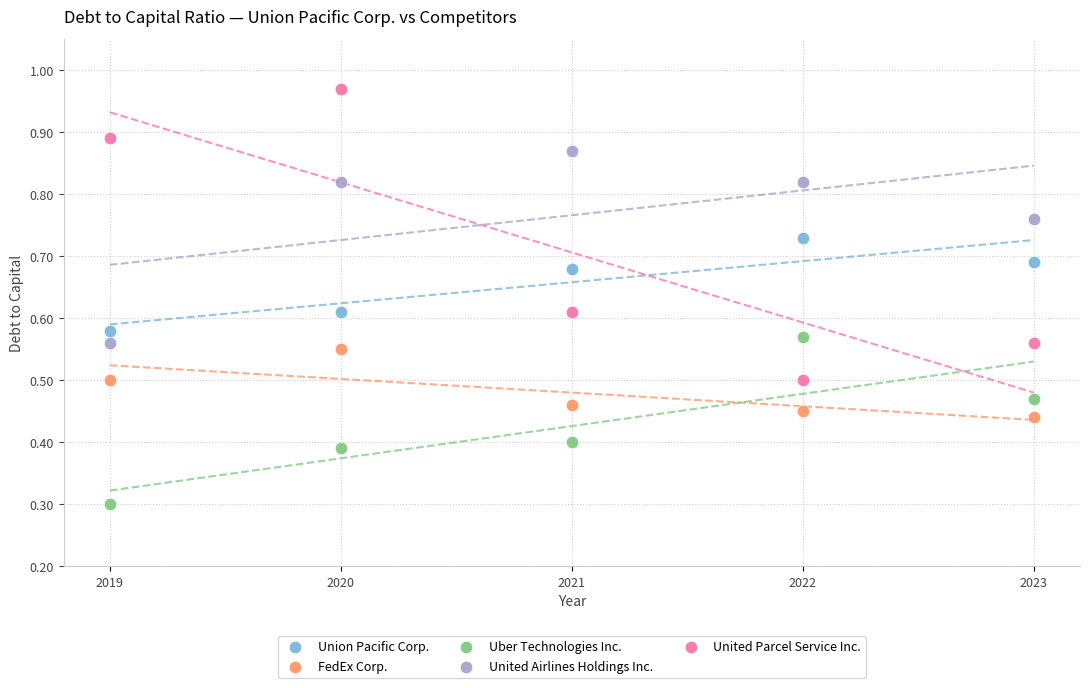

What are all the series names shown in the legend?

Union Pacific Corp., FedEx Corp., Uber Technologies Inc., United Airlines Holdings Inc., United Parcel Service Inc.